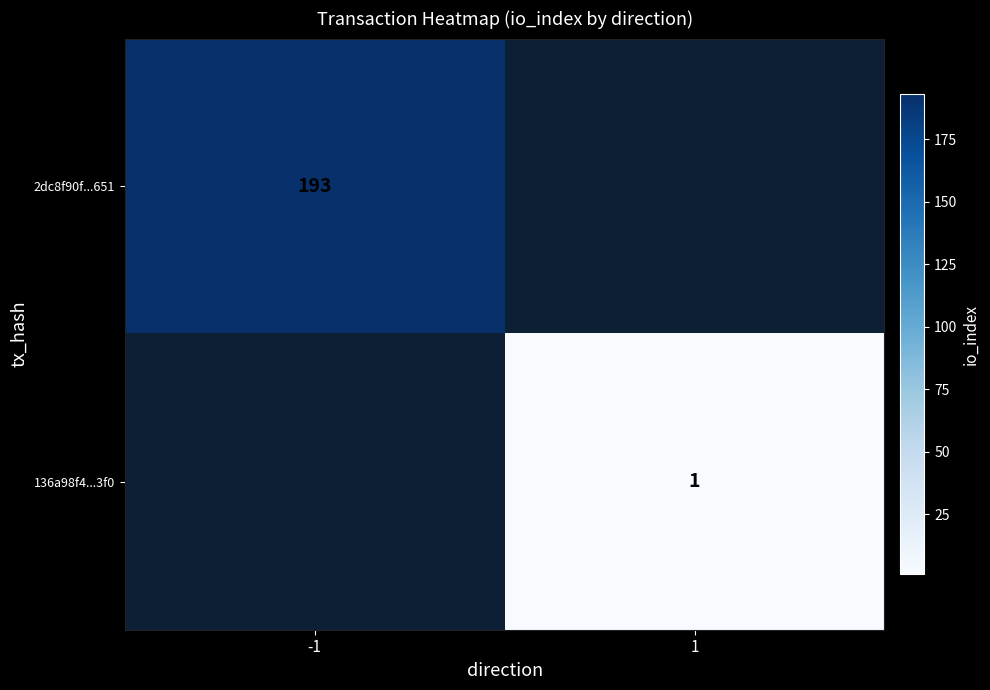

Is it true that 2dc8f90f...651 equals 193 at -1?

True